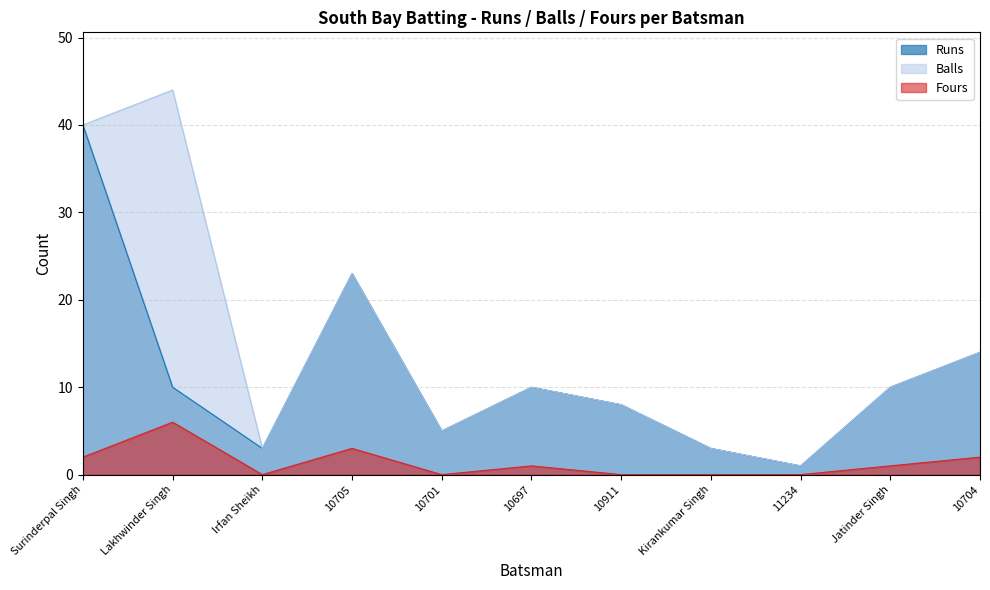

At which category does Runs reach its first local valley?

Irfan Sheikh